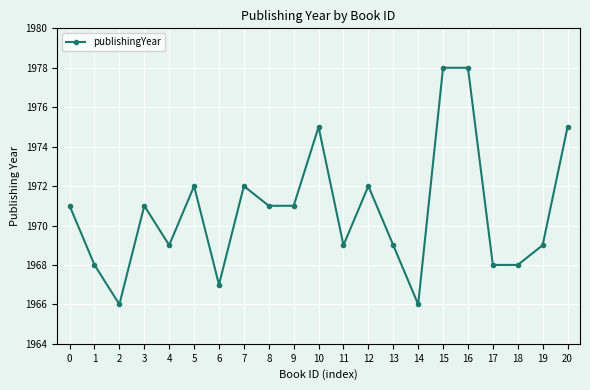

Reading right to left, what are all the values shown in this chart?

1975	1969	1968	1968	1978	1978	1966	1969	1972	1969	1975	1971	1971	1972	1967	1972	1969	1971	1966	1968	1971